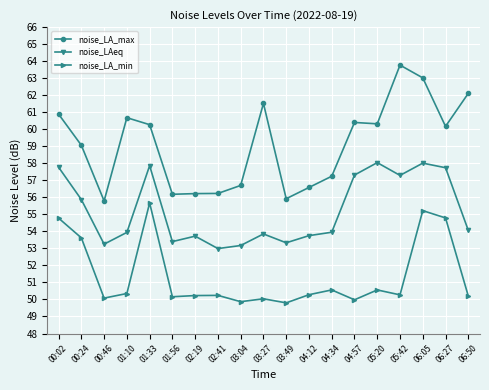

Which series has the largest total across all categories?

noise_LA_max